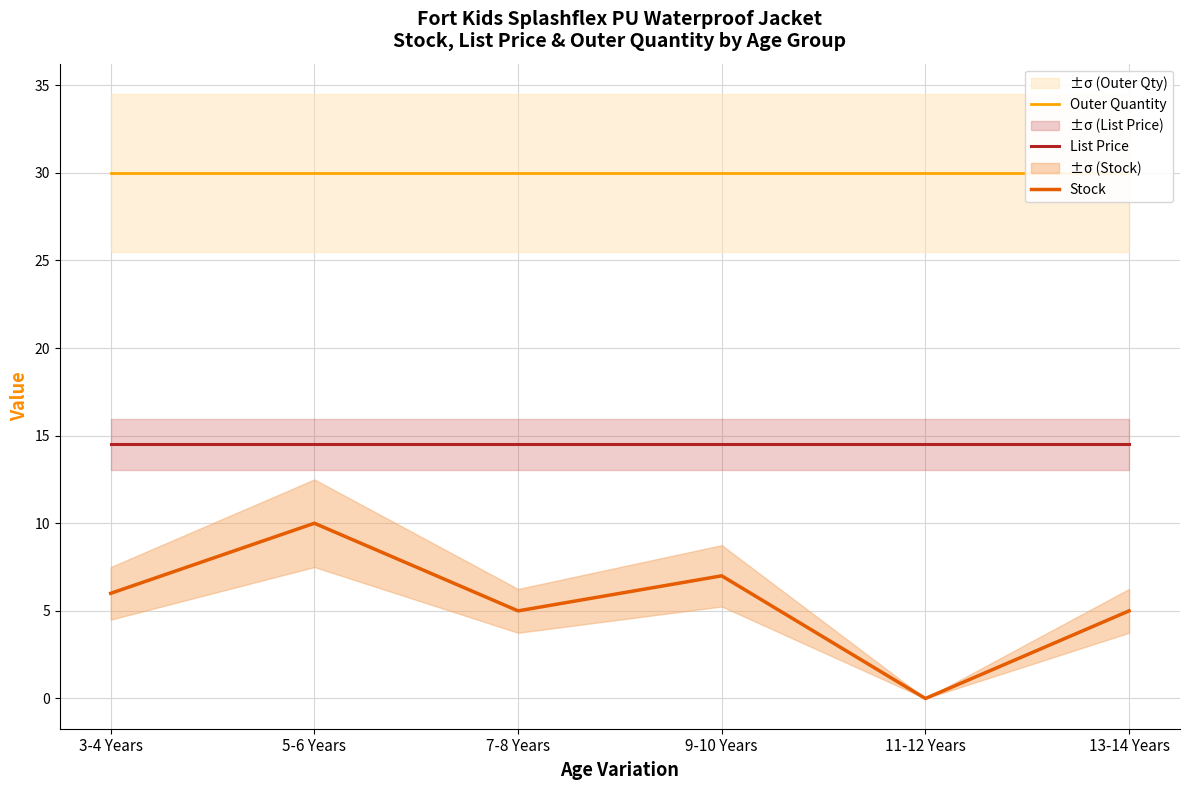

List the labels in order of Outer Quantity value, smallest first.

3-4 Years, 5-6 Years, 7-8 Years, 9-10 Years, 11-12 Years, 13-14 Years